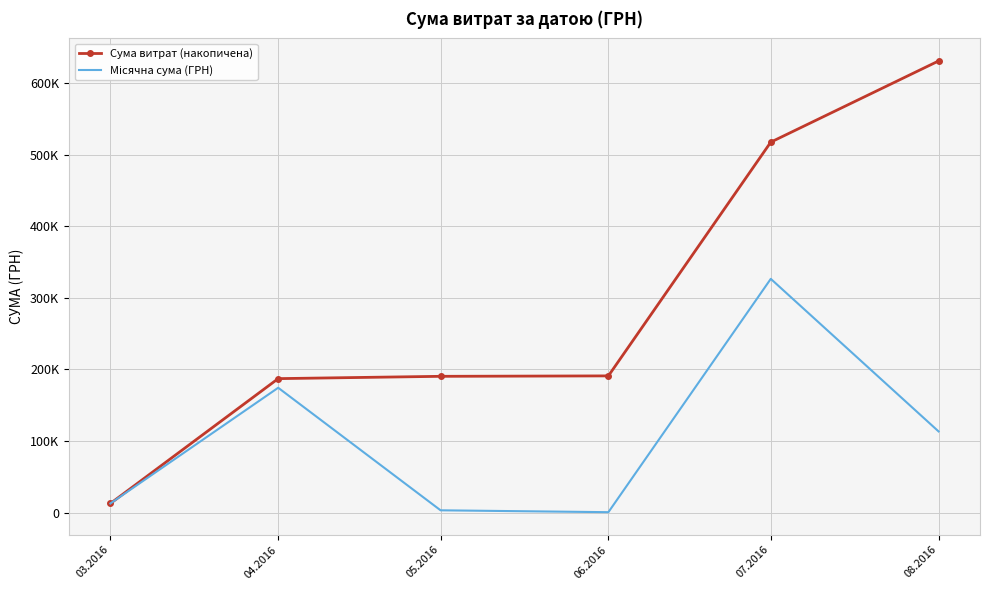

At how many categories does at least one series exceed 128014?

5